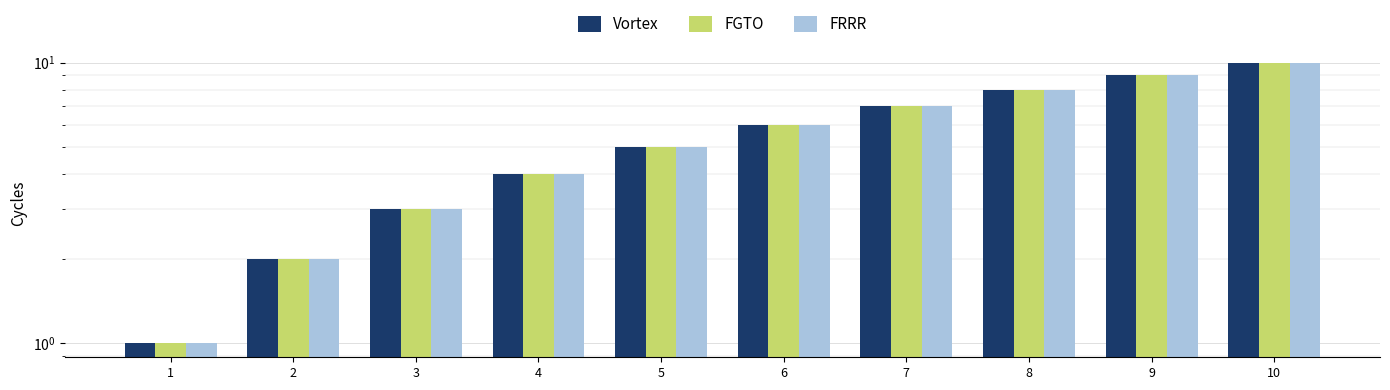

What is the sum of the FRRR values at 10 and 1?

11